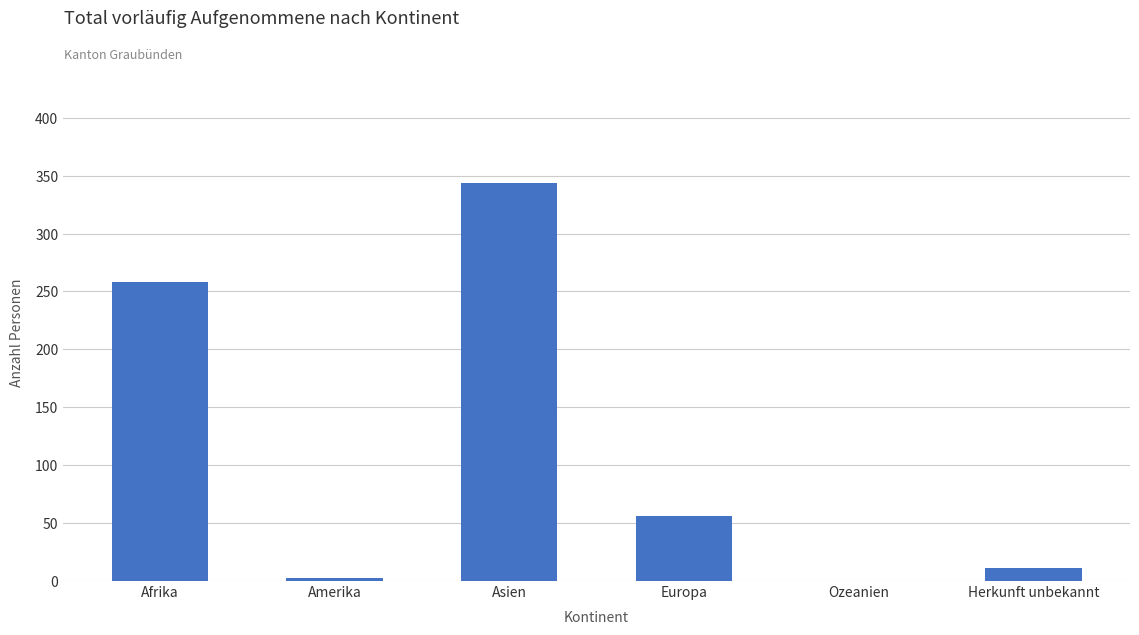

What is the change in value from Europa to Herkunft unbekannt?

-45